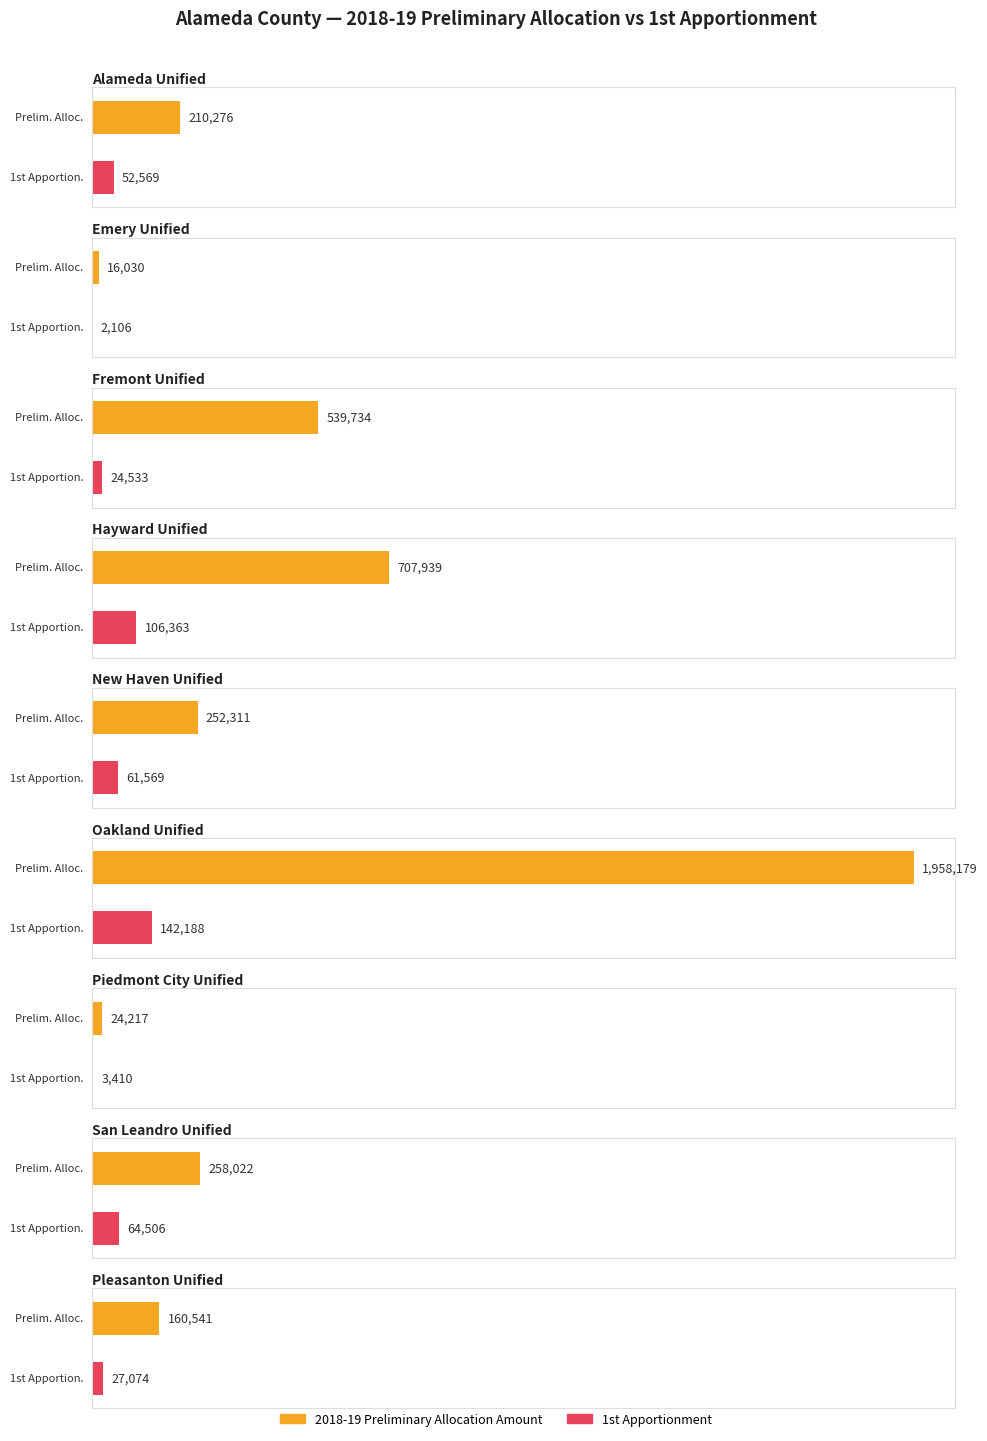

Is it true that 1st Apportionment equals 12388 at Alameda Unified?

False